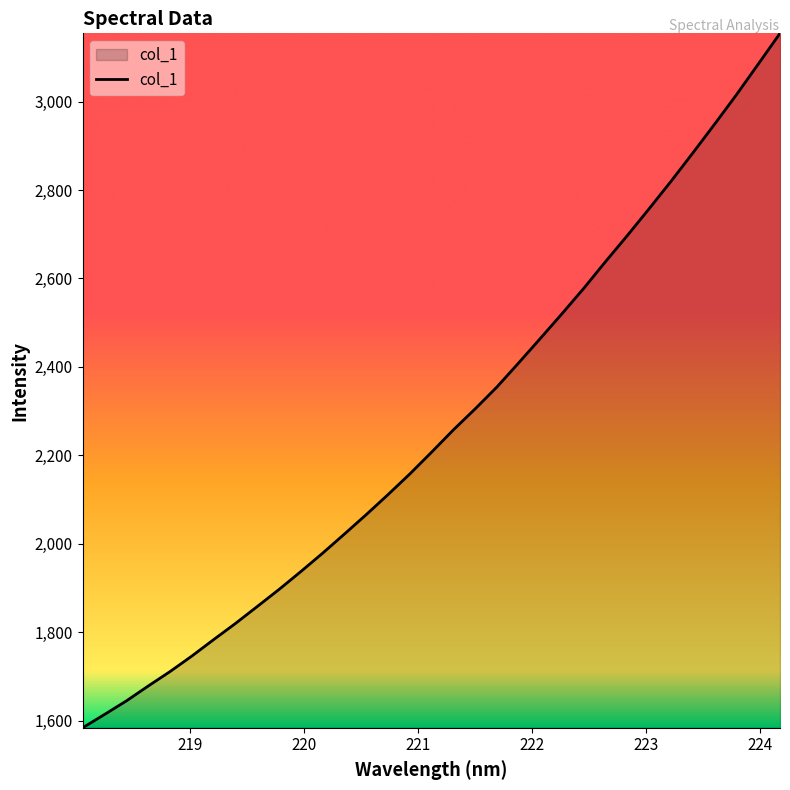

What is the greatest value displayed?

3154.6